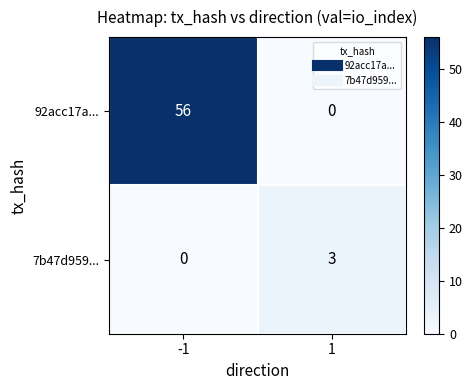

Between -1 and 1, which series saw the biggest shift?

92acc17a...